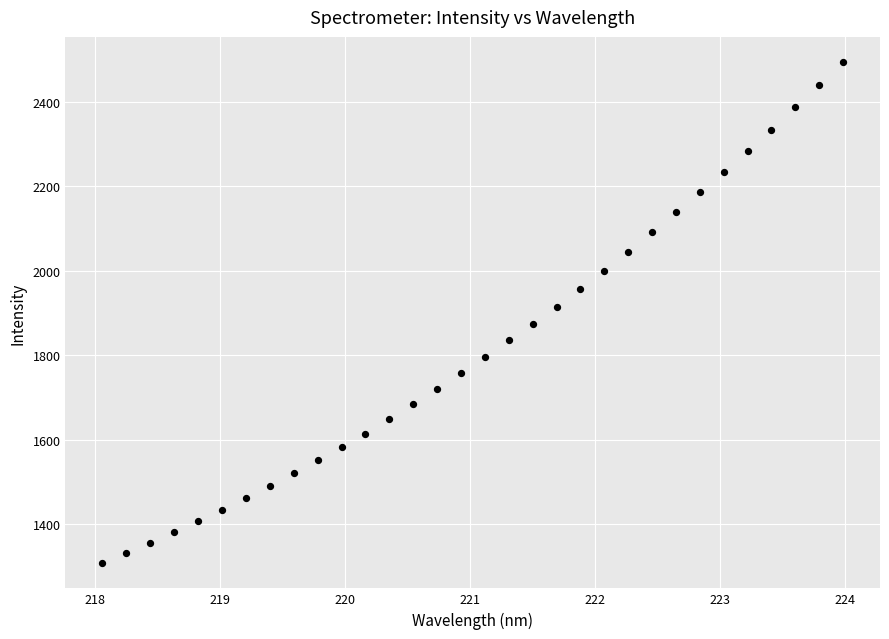

What is the range of Y values (max minus min)?

1187.8